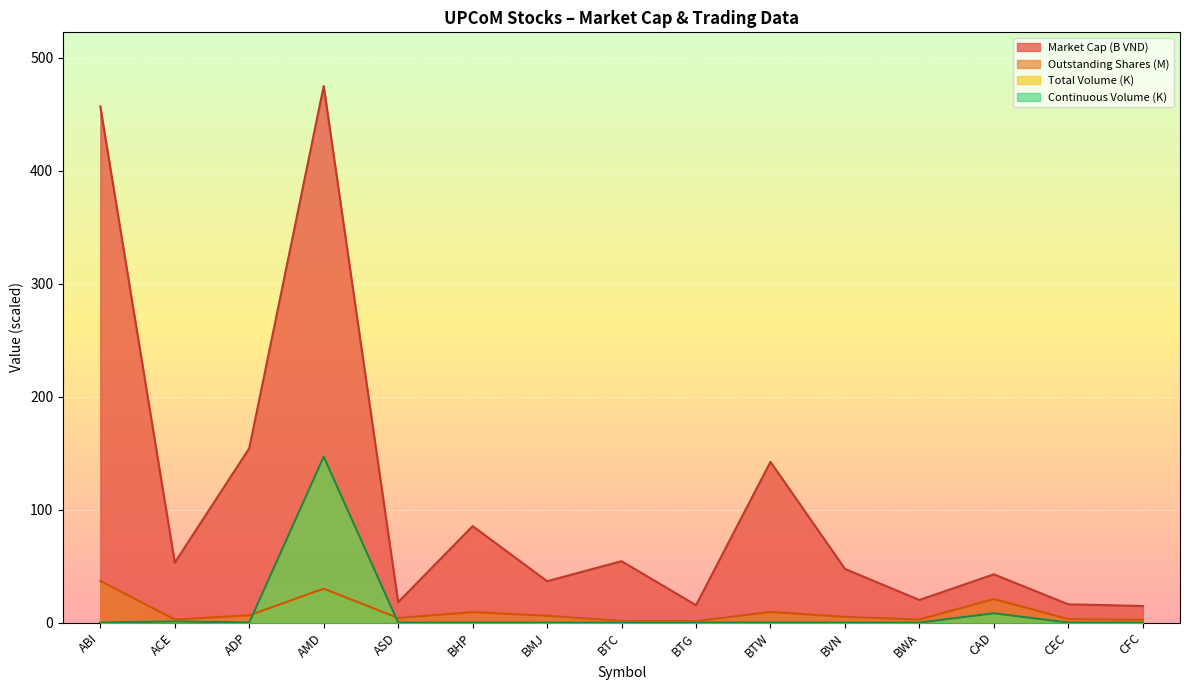

True or false: Market Cap has more than 0 points higher than both neighbors.

True